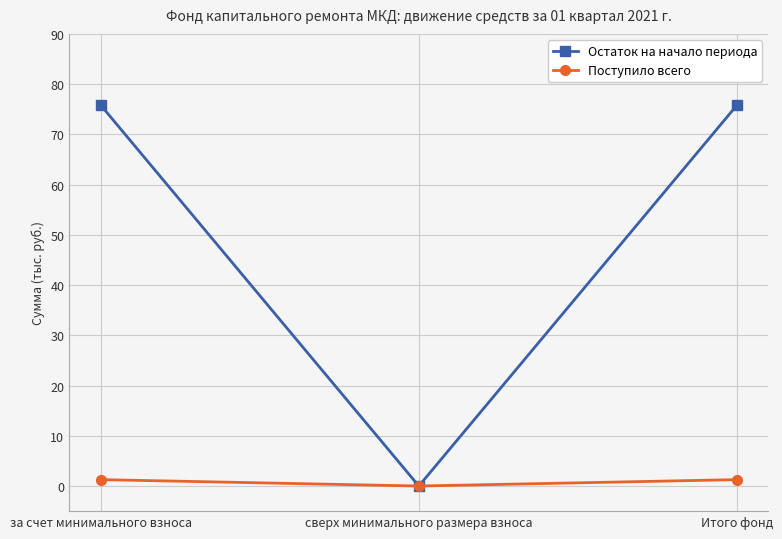

List the series in order of their peak value, lowest first.

Поступило всего, Остаток на начало периода